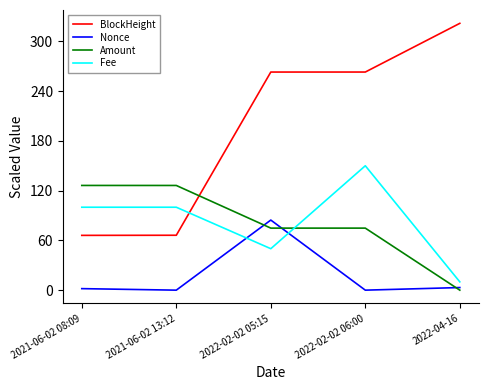

Is this an area chart (filled region under the line)?

No